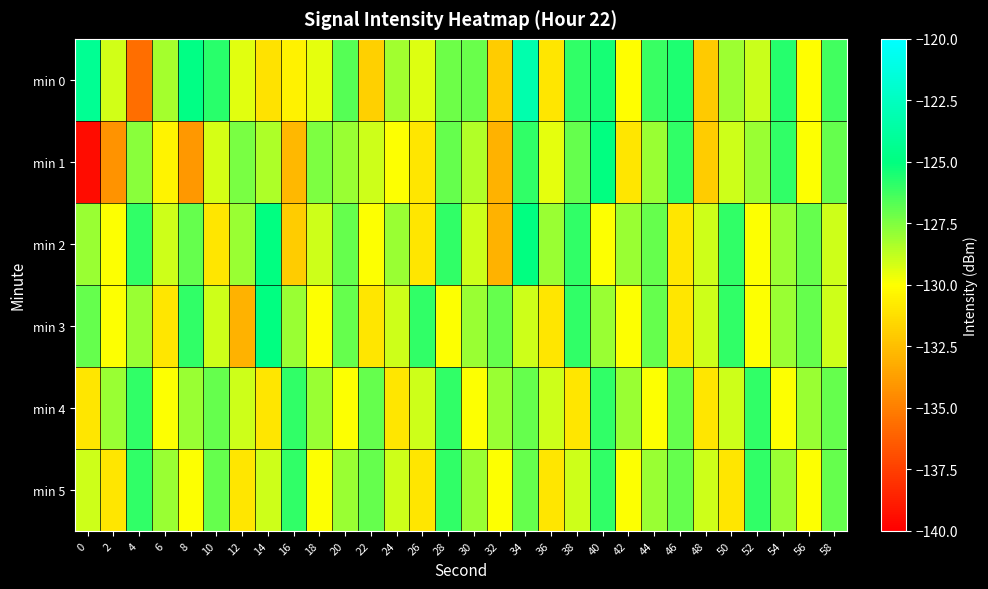

At 56, list the series in order from smallest to largest.

min 0, min 1, min 5, min 4, min 2, min 3